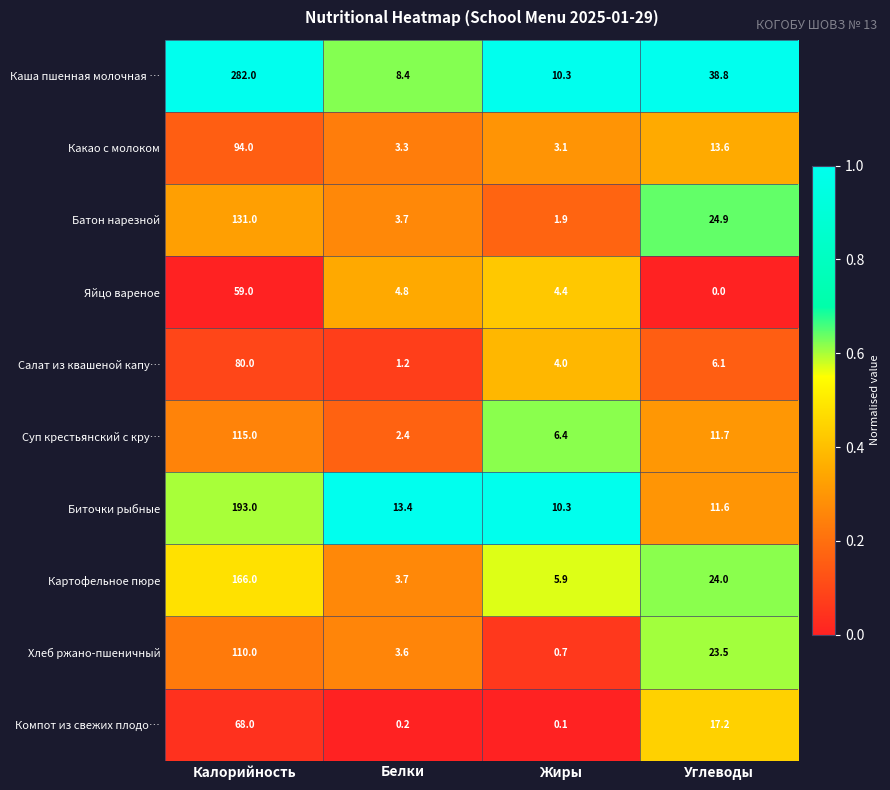

What is the difference between the maximum and minimum values in the Яйцо вареное series?

59.0